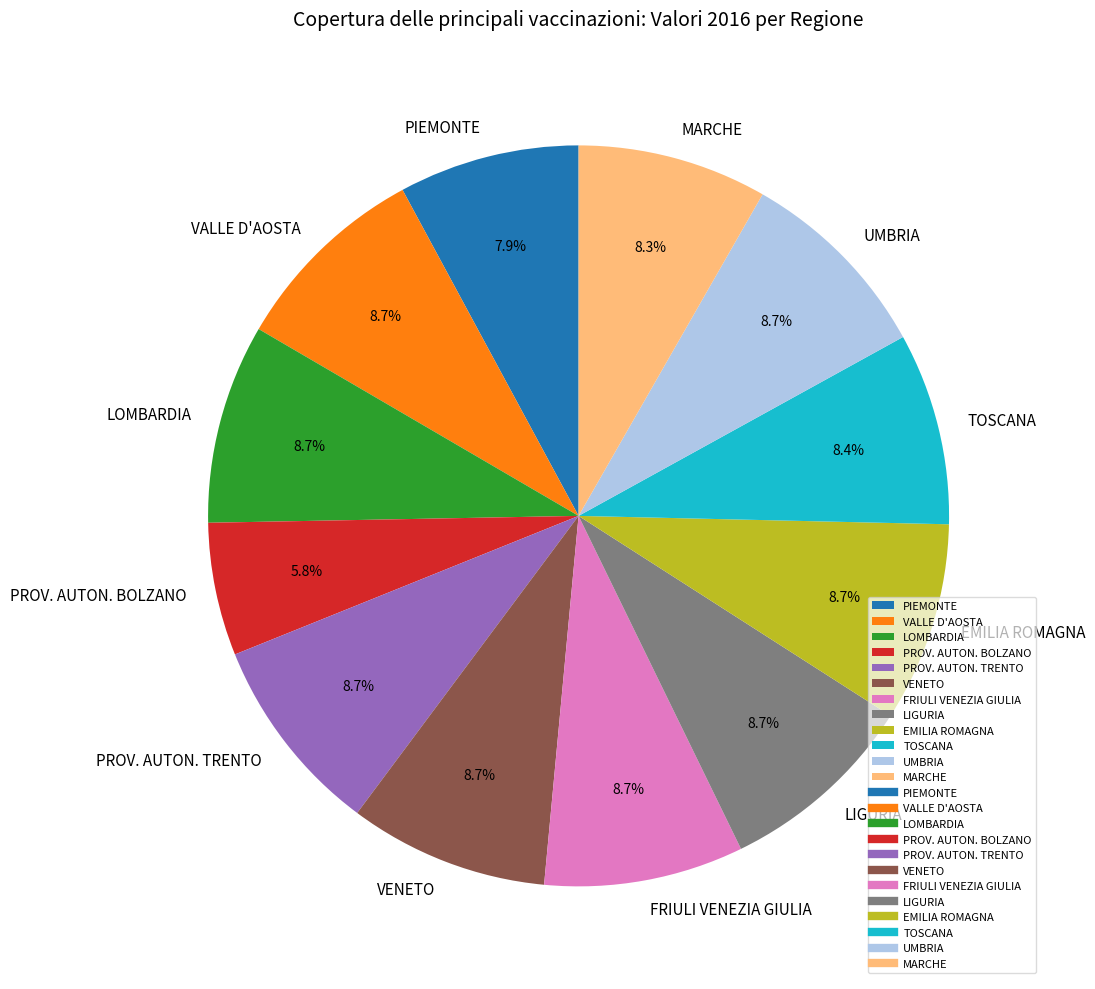

Does any single category account for the majority?

No